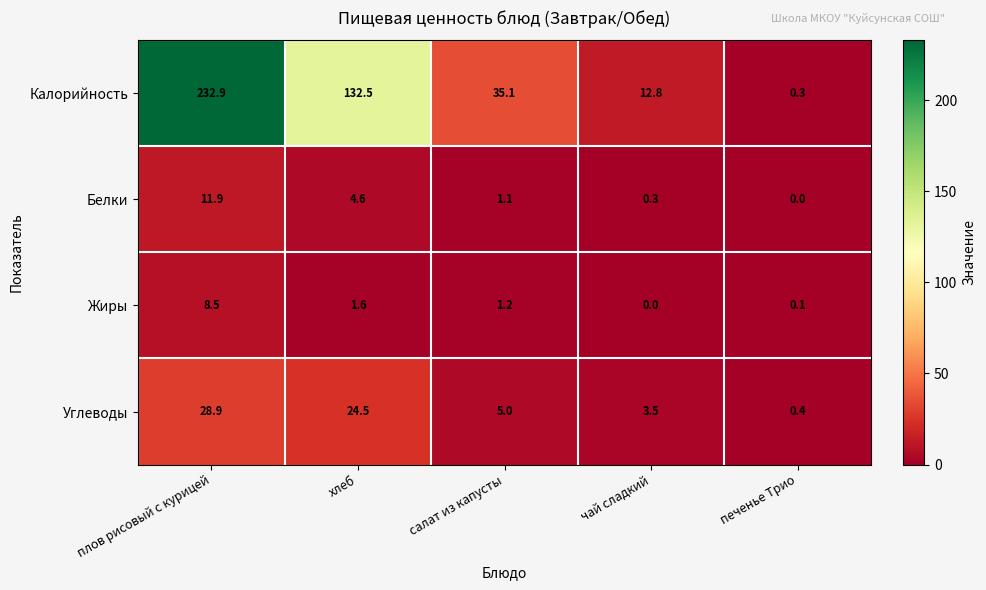

What is the sum of all Углеводы values?

62.3